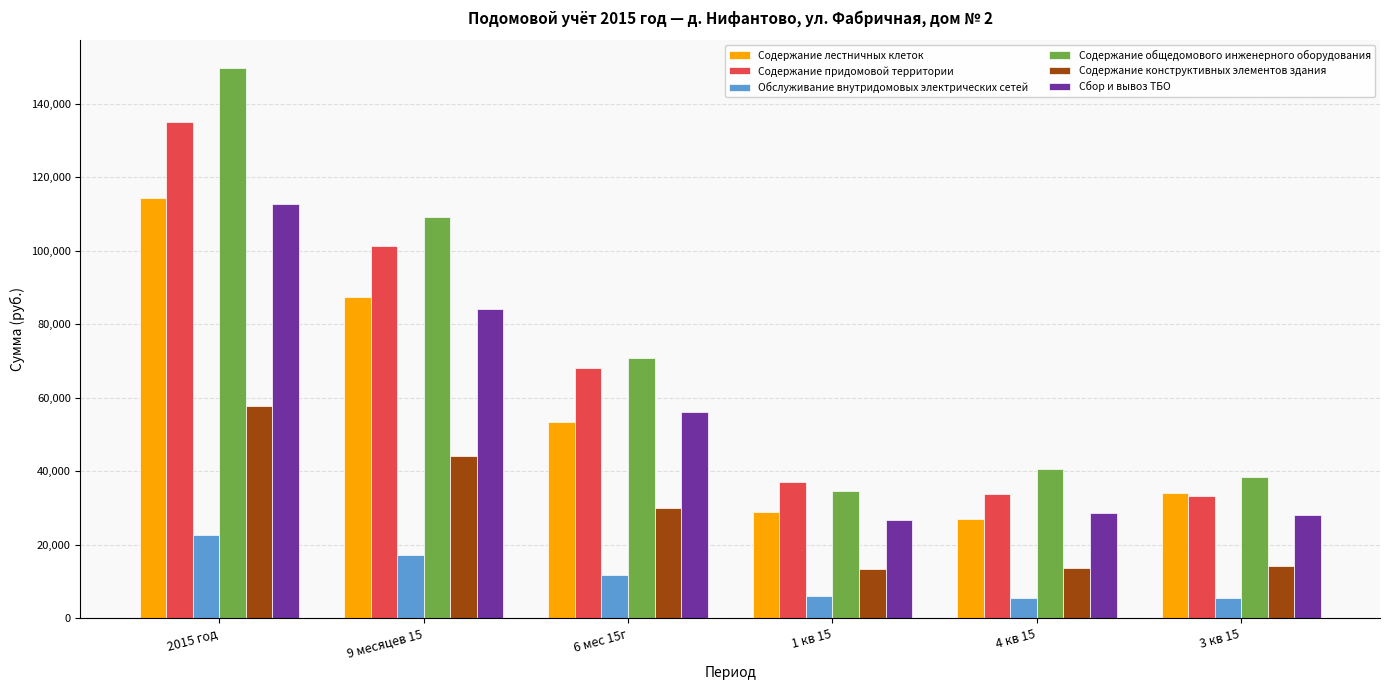

What is the total value across all series at 3 кв 15?

153245.0